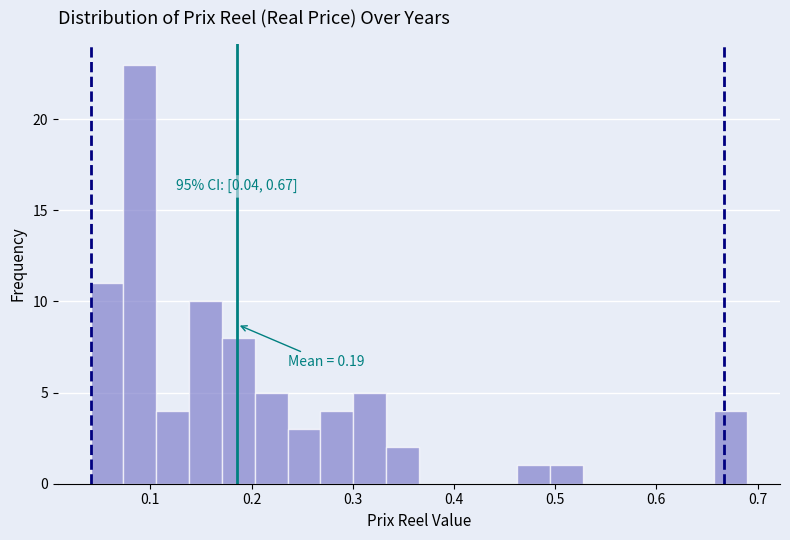

Around what value on the x-axis is the tallest bar? Give the approximate position of its centre, as read against the axis.

0.09